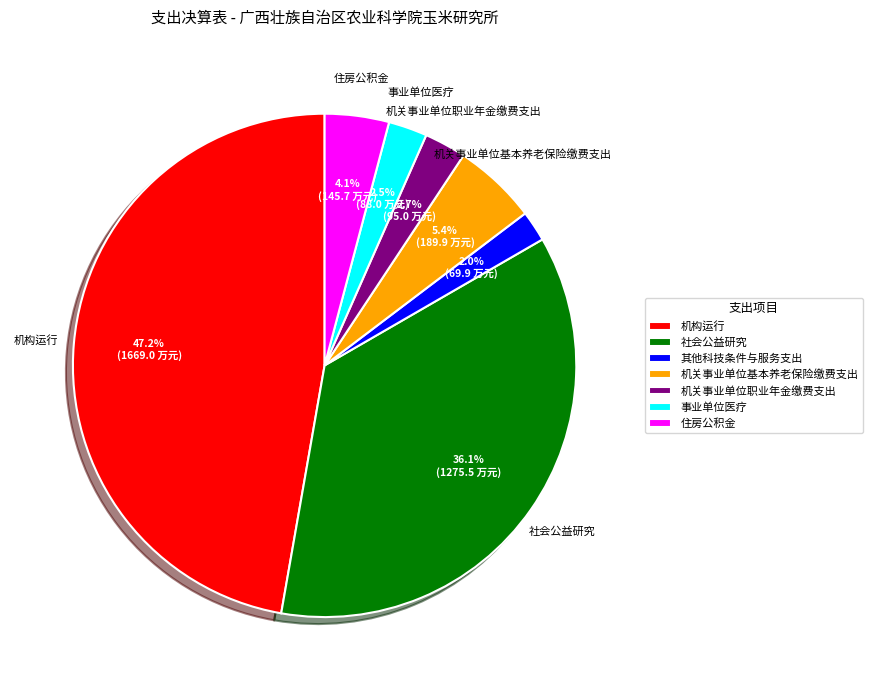

Which category has the biggest portion of the pie?

机构运行